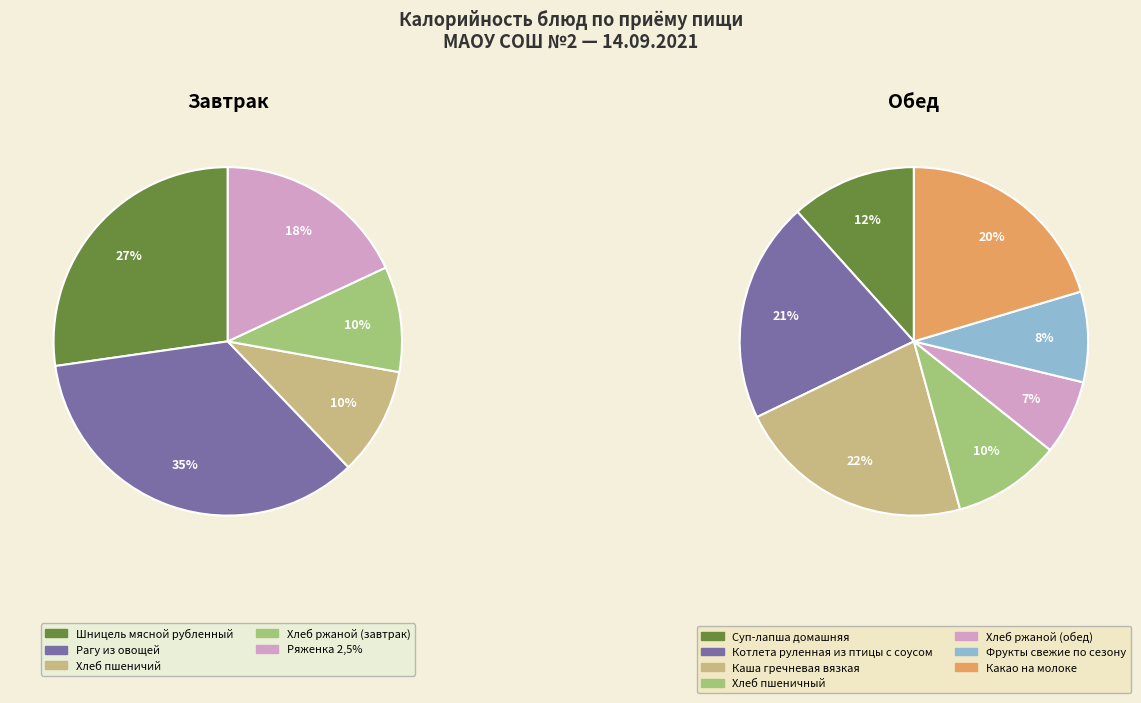

Which category has the biggest portion of the pie?

Рагу из овощей